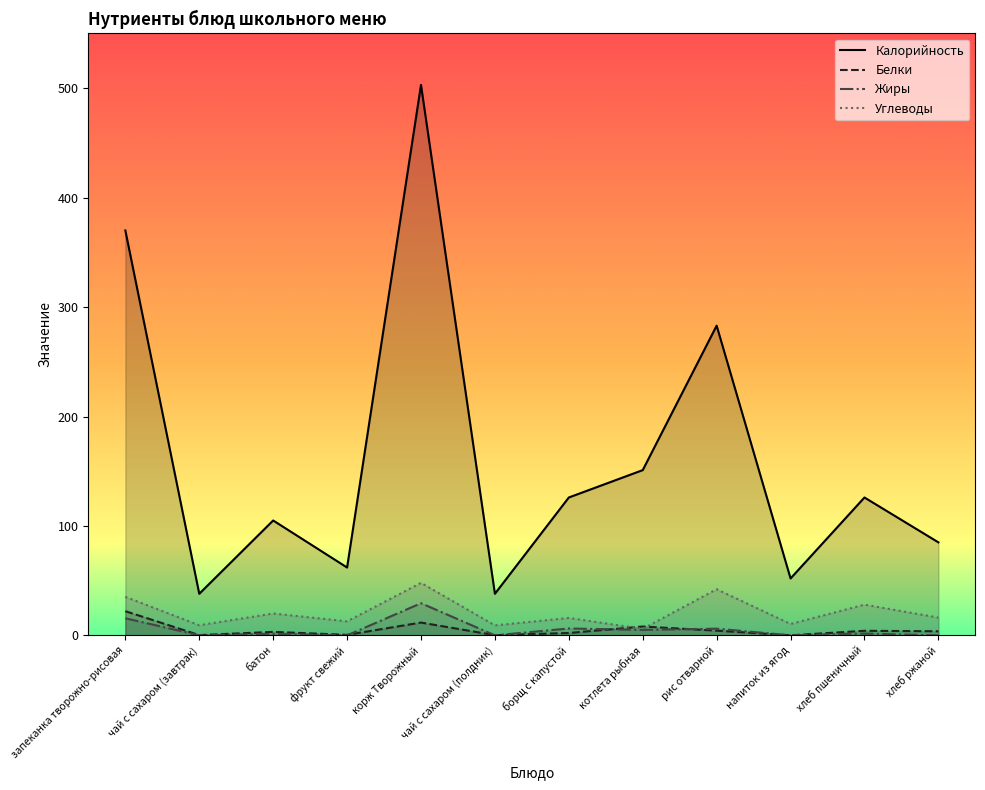

How many lines are shown in the chart?

4